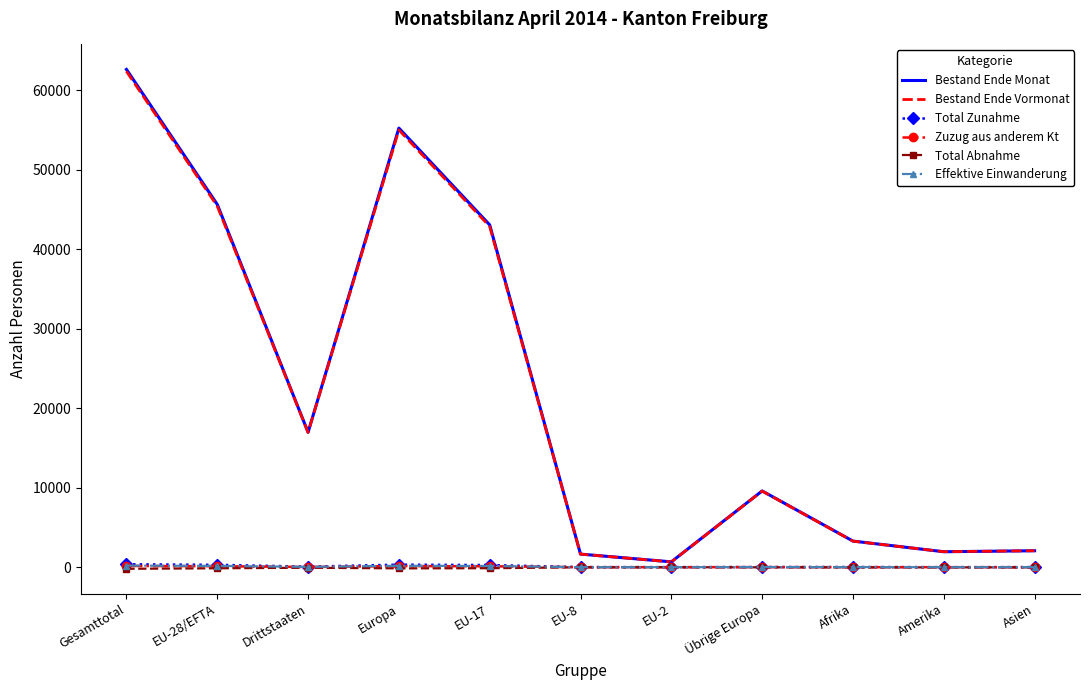

Count the number of categories in the chart.

11